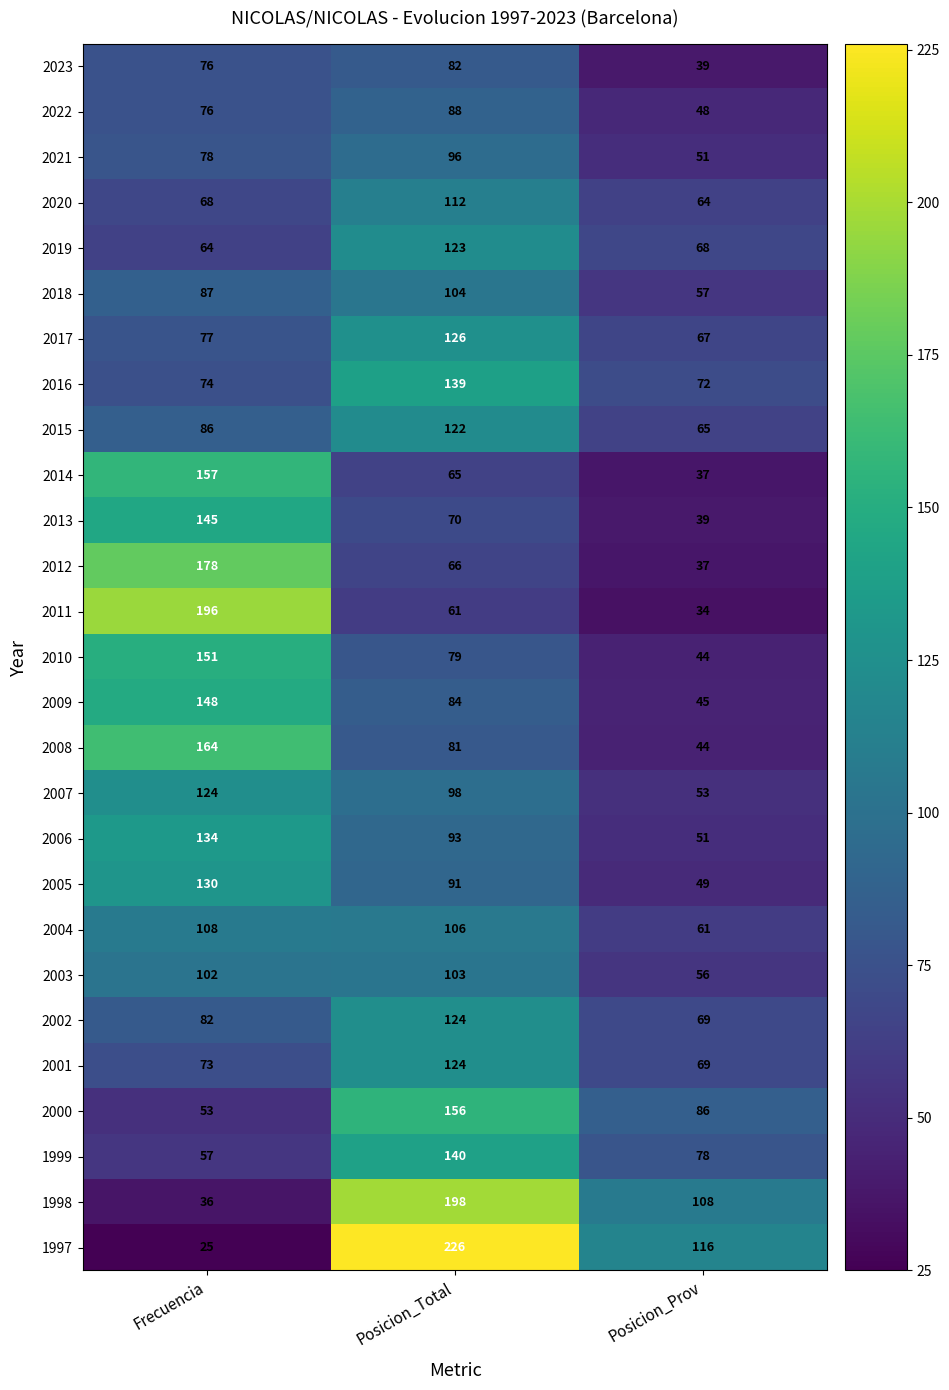

What is the greatest value displayed?

226